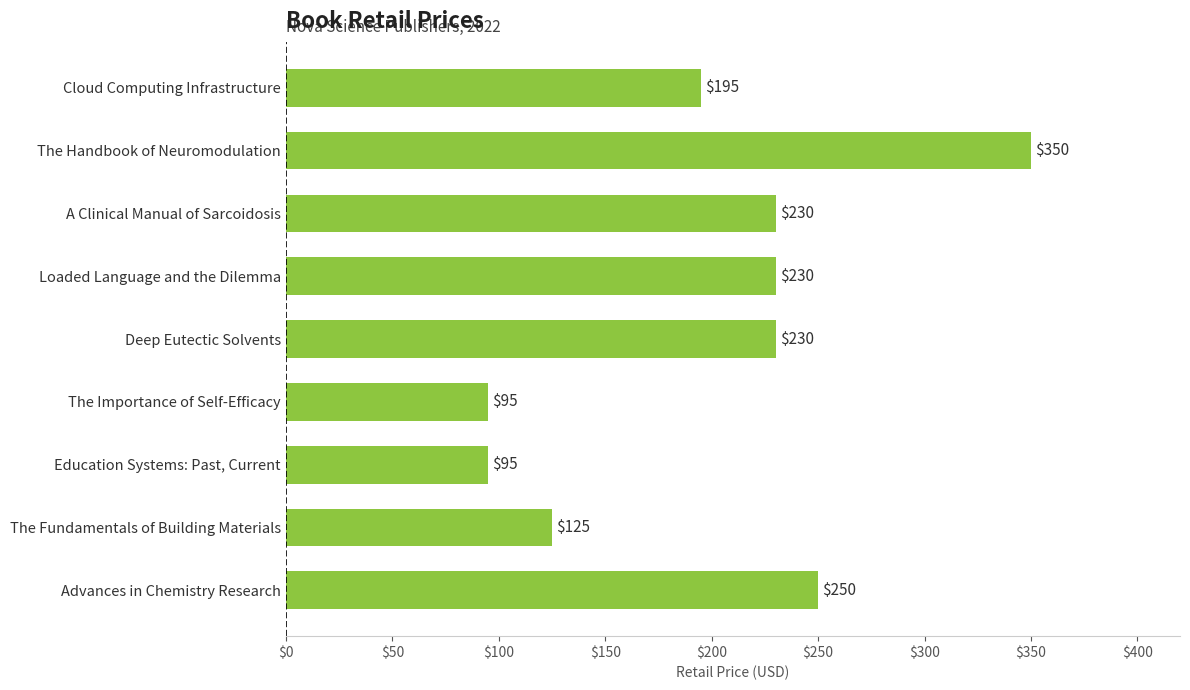

What is the value of the 7th bar from the top?

95